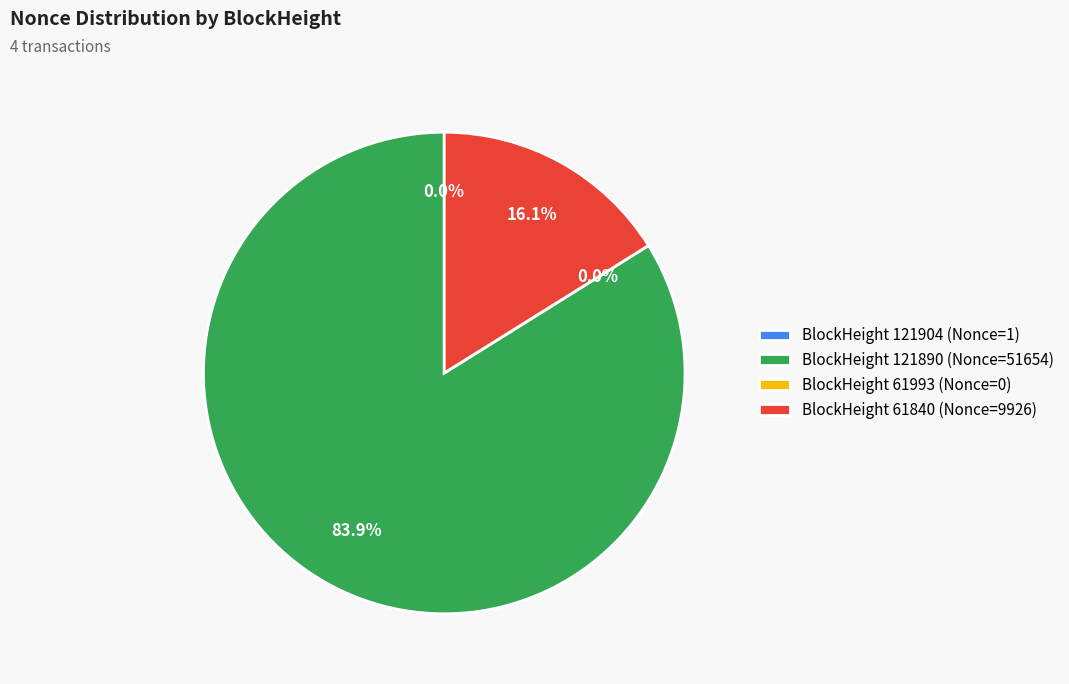

What percentage is the 61840 slice, to the nearest percent?

16%